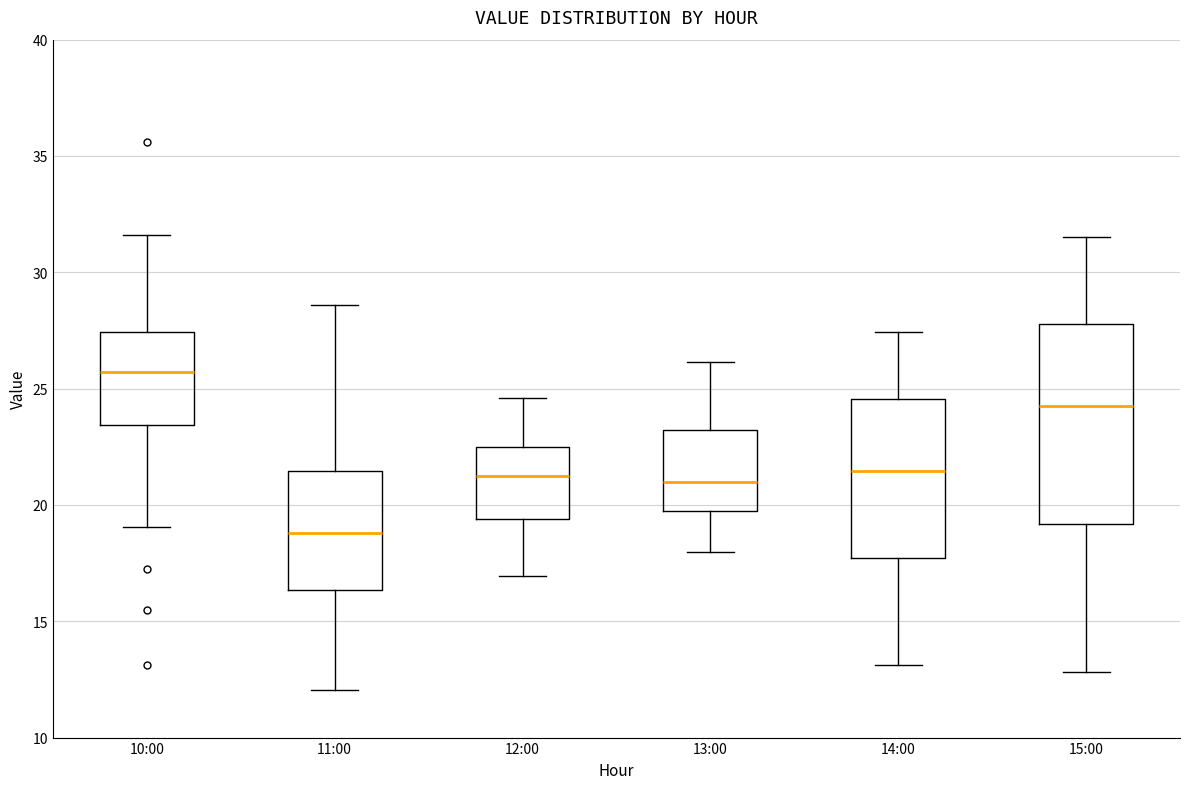

Reading left to right, read every box against the y-axis: the position of its median line, the range the box covers, and the ends of its whiskers. The values are not printed on the chart, so give them approximately, as read against the axis.

10:00: median 25.5, box 23.5 to 27.5, whiskers 19.0 to 31.5
11:00: median 19.0, box 16.5 to 21.5, whiskers 12.0 to 28.5
12:00: median 21.5, box 19.5 to 22.5, whiskers 17.0 to 24.5
13:00: median 21.0, box 19.5 to 23.0, whiskers 18.0 to 26.0
14:00: median 21.5, box 17.5 to 24.5, whiskers 13.0 to 27.5
15:00: median 24.5, box 19.0 to 28.0, whiskers 13.0 to 31.5